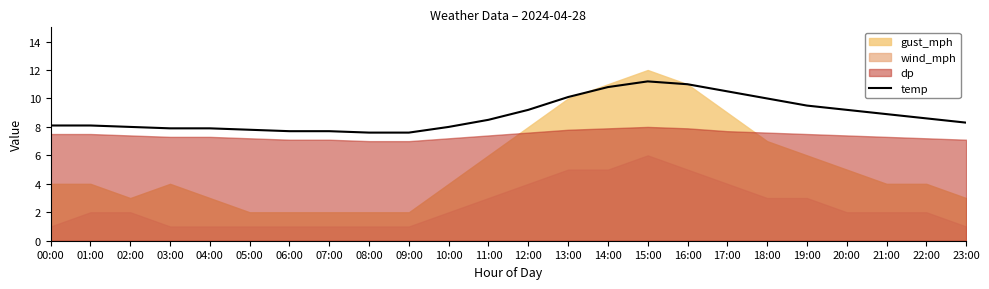

True or false: temp has a value of 5.3 at 03:00.

False